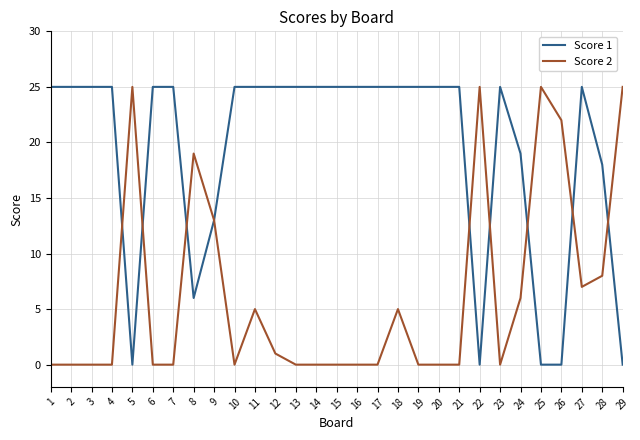

What is the maximum value for Score 2?

25